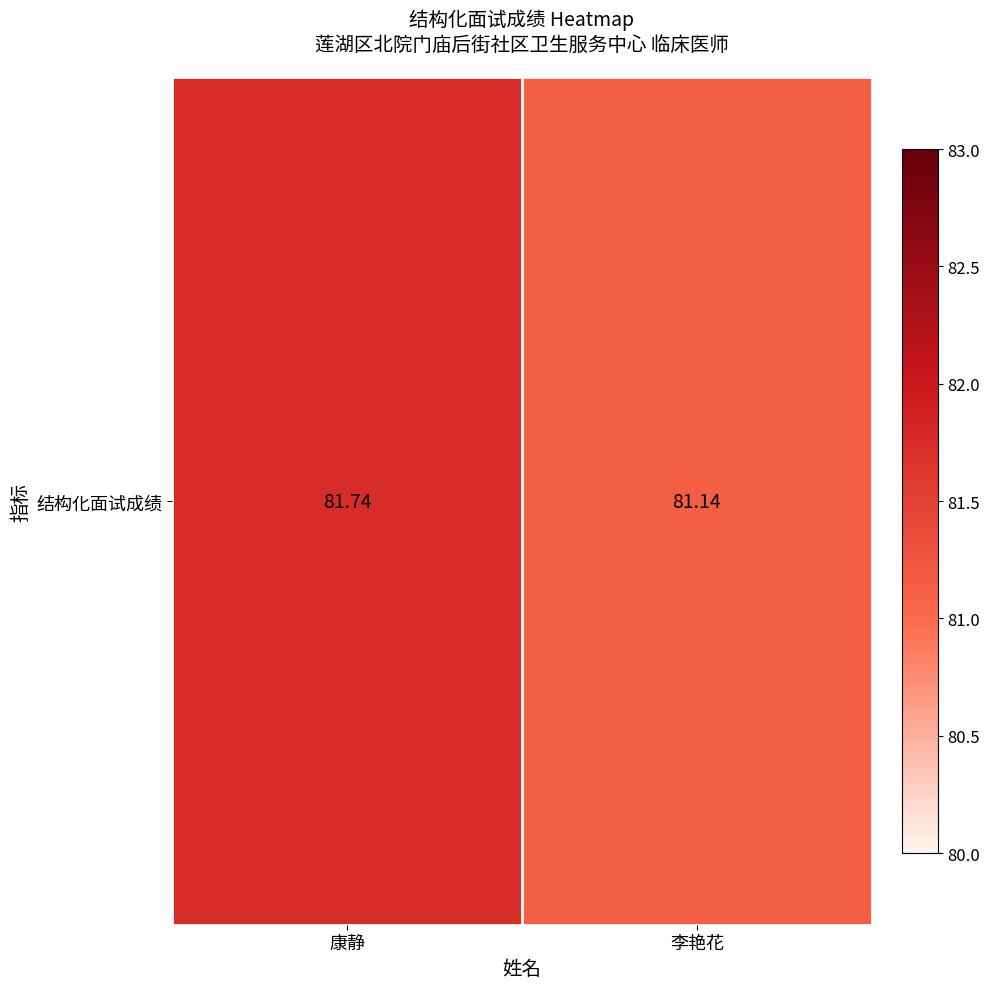

Reading right to left, extract all data points from this chart.

81.1	81.7